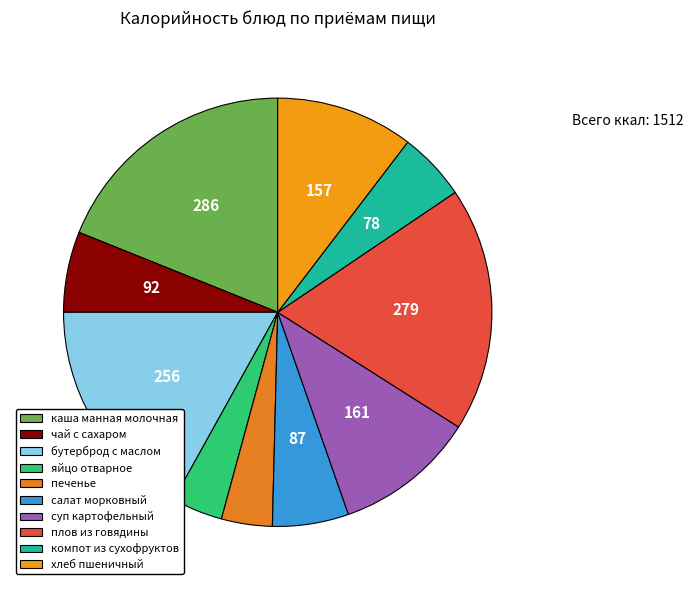

To the nearest percent, what portion does чай с сахаром represent?

6%